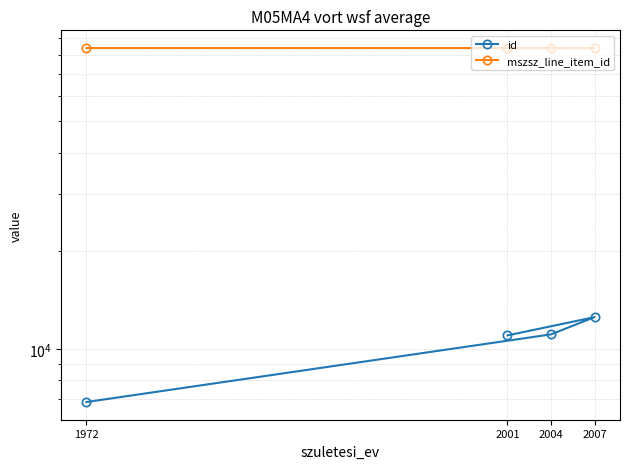

At which label is mszsz_line_item_id closest to 84062?

2004